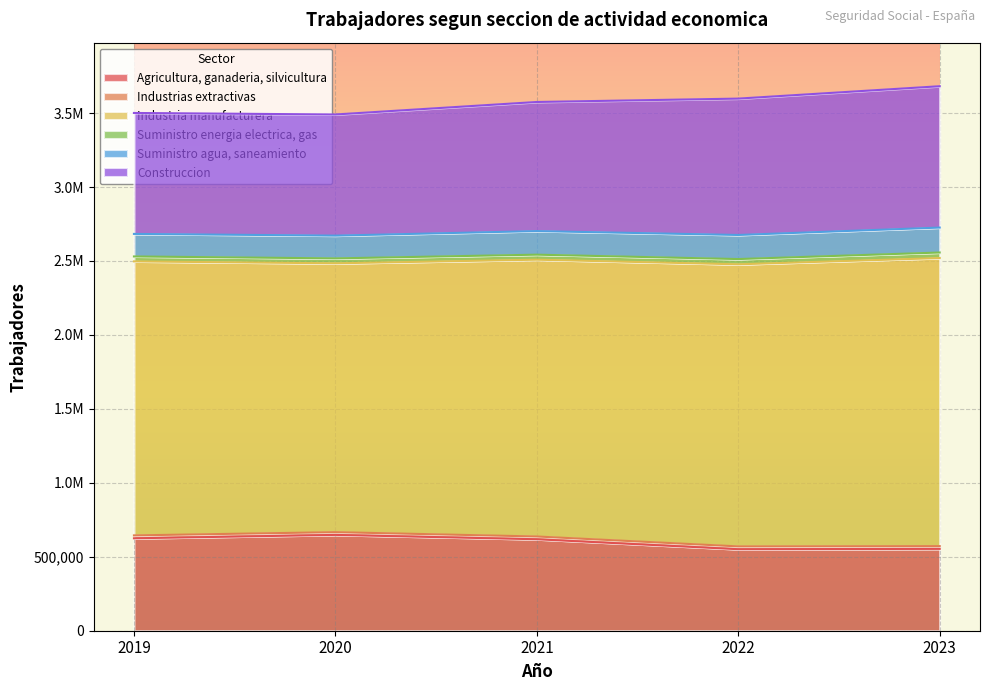

What is the value of the Suministro energia electrica, gas point at the 2nd from the left?

33391